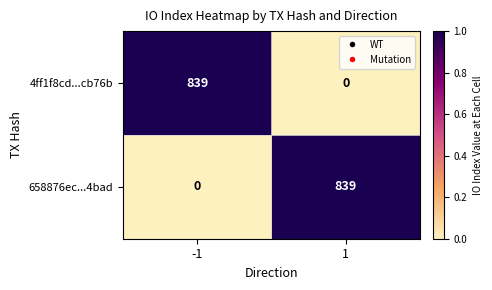

What is the sum of the 4ff1f8cd...cb76b values at -1 and 1?

839